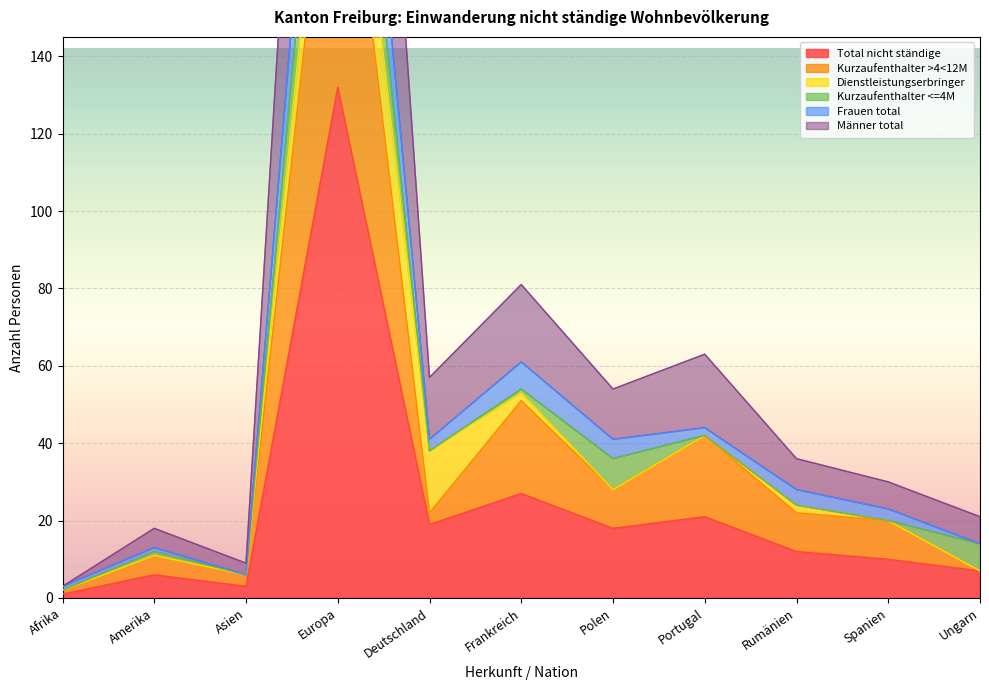

The value of Männer total at Europa is 264. True or false?

True